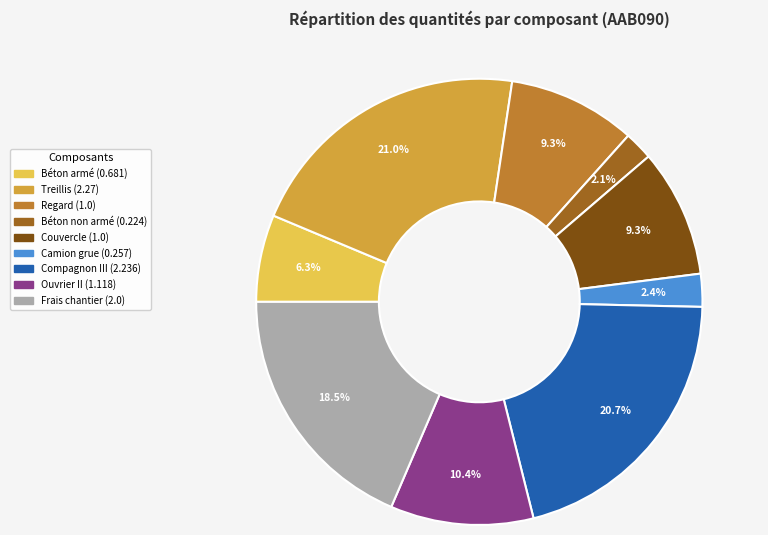

Is there any slice that represents more than half of the pie?

No